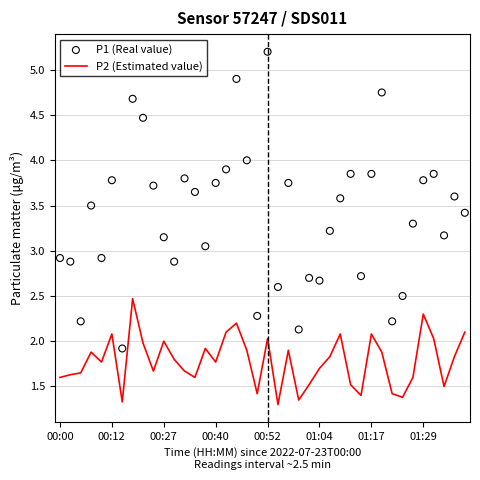

What is the maximum value for P2 (Estimated value)?

2.5